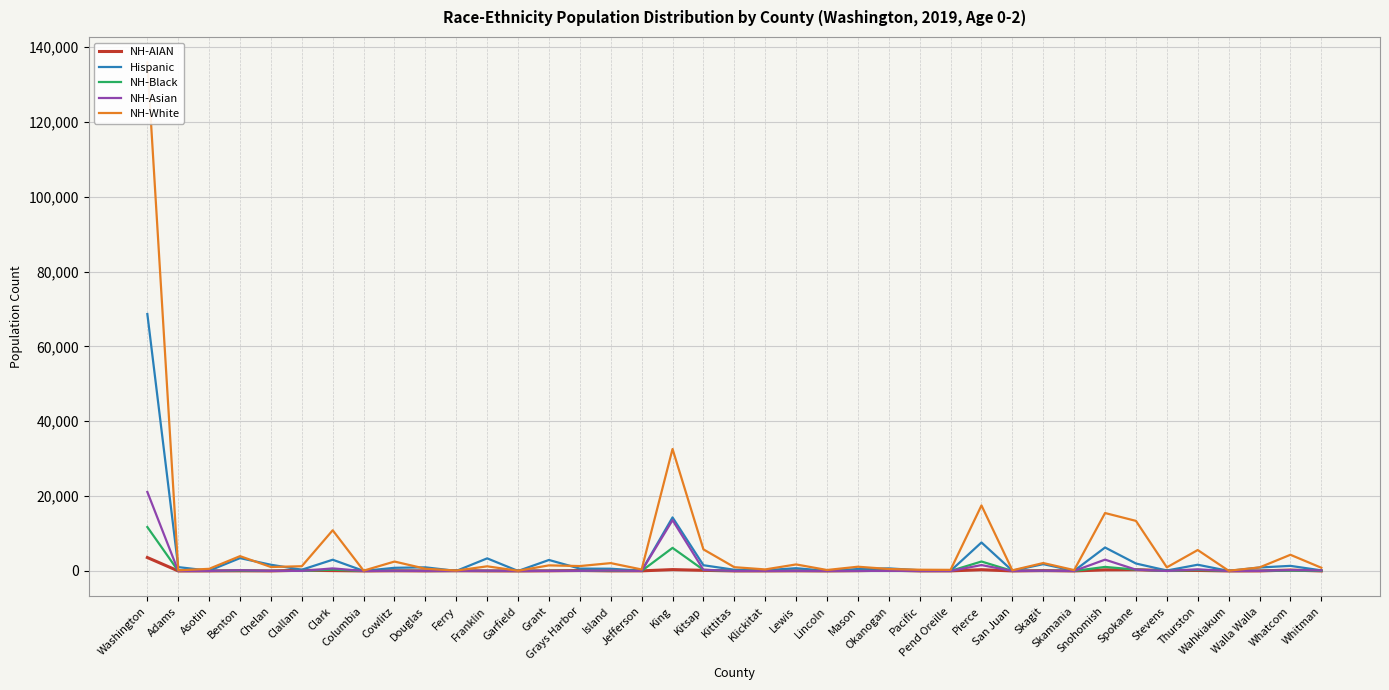

What are all the series names shown in the legend?

NH-AIAN, Hispanic, NH-Black, NH-Asian, NH-White